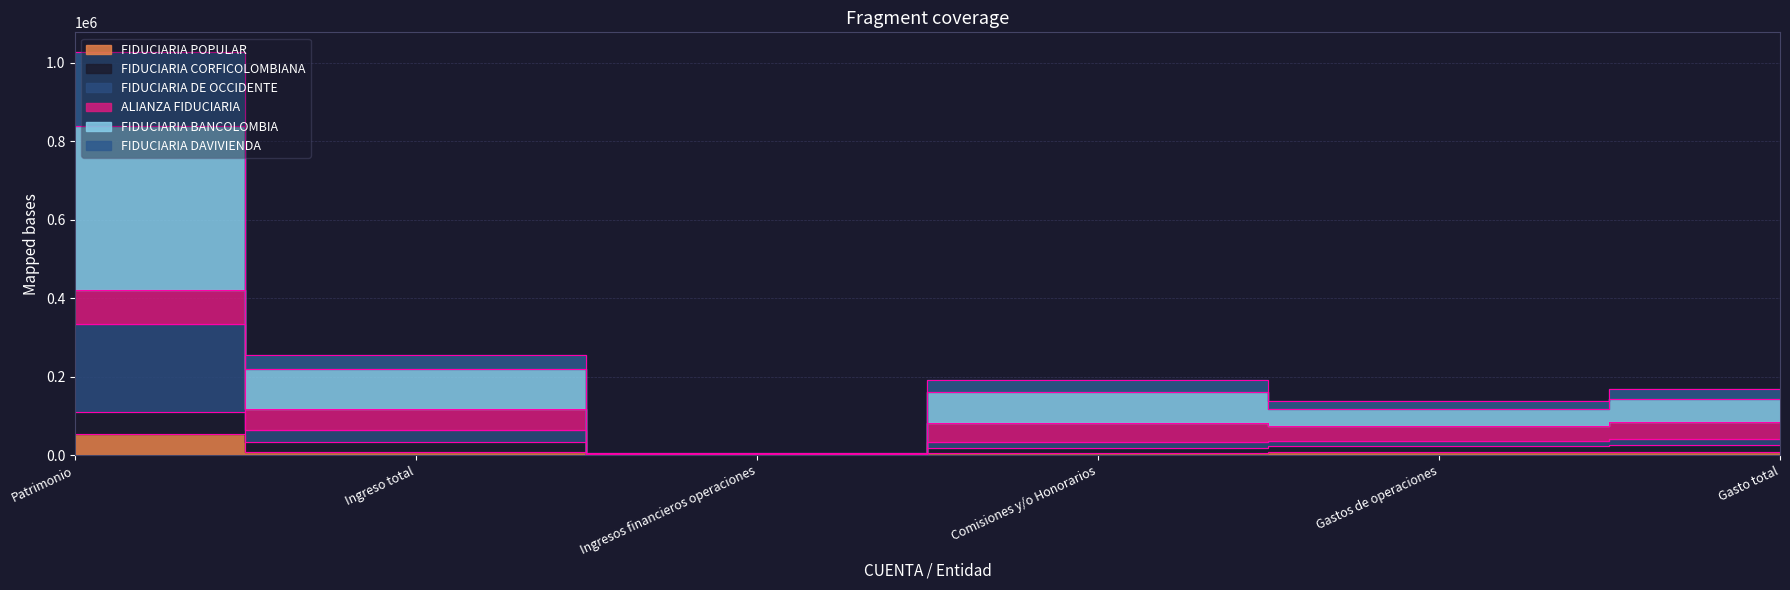

Which series has the widest spread of values?

FIDUCIARIA BANCOLOMBIA